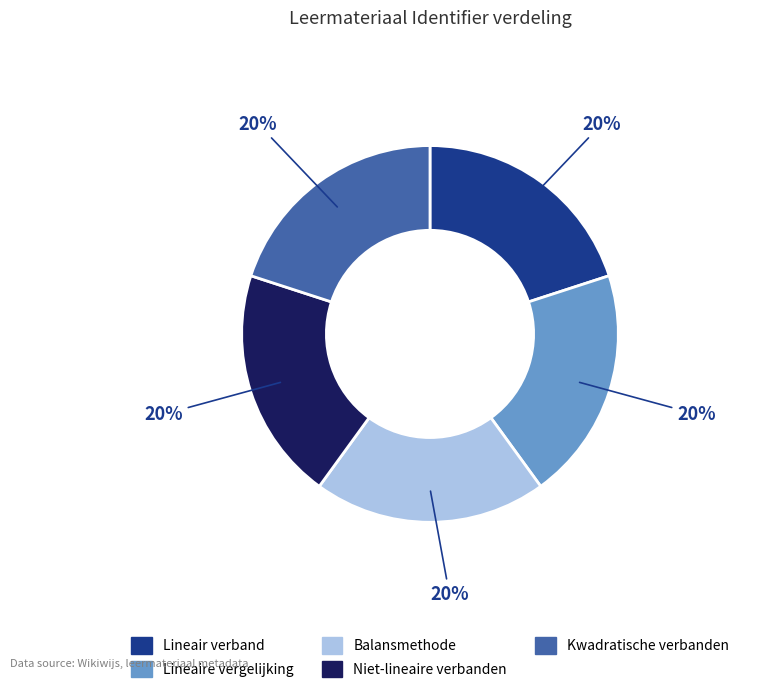

Combined, do Kwadratische verbanden and Lineair verband account for over 50%?

No